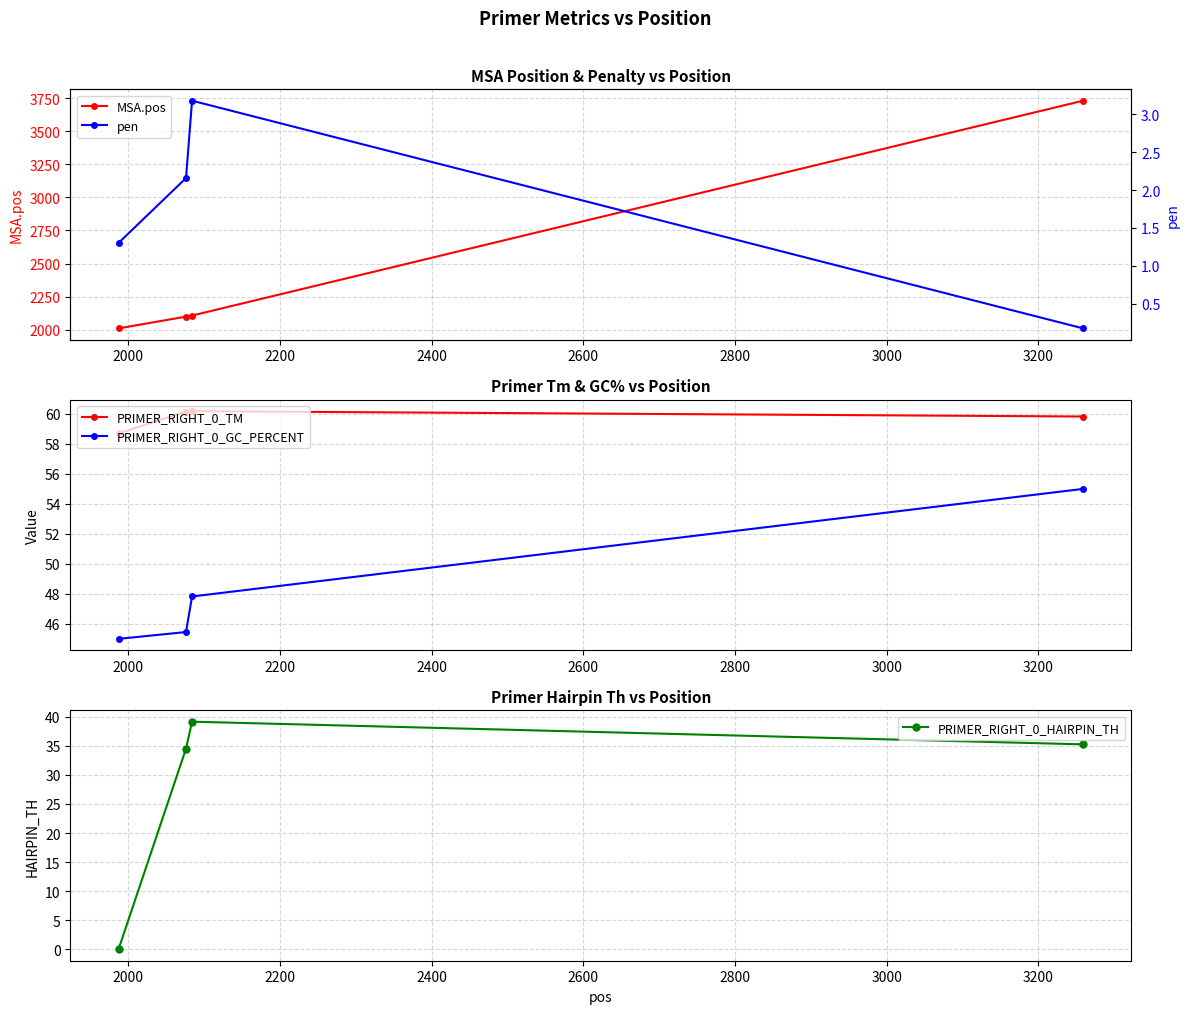

True or false: PRIMER_RIGHT_0_HAIRPIN_TH has more than 2 interior local peaks.

False